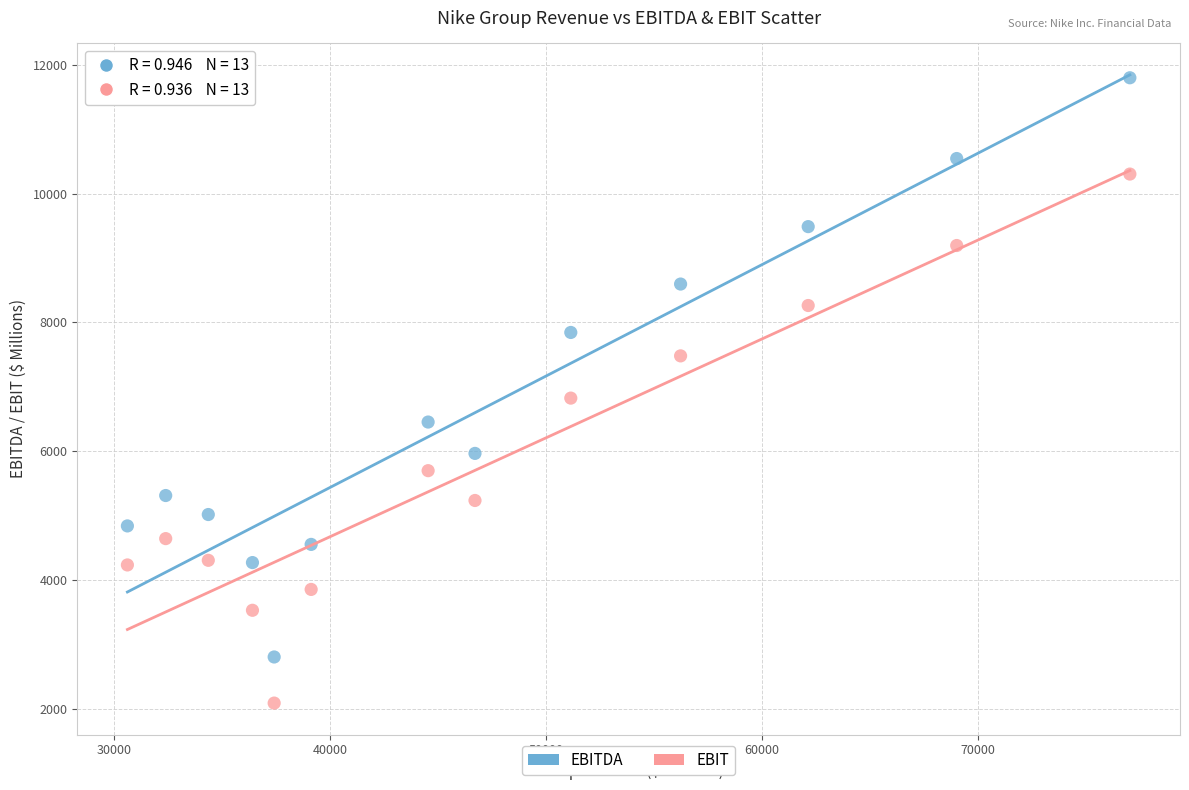

Across all data points, what is the range of X values (max minus min)?

46459.5